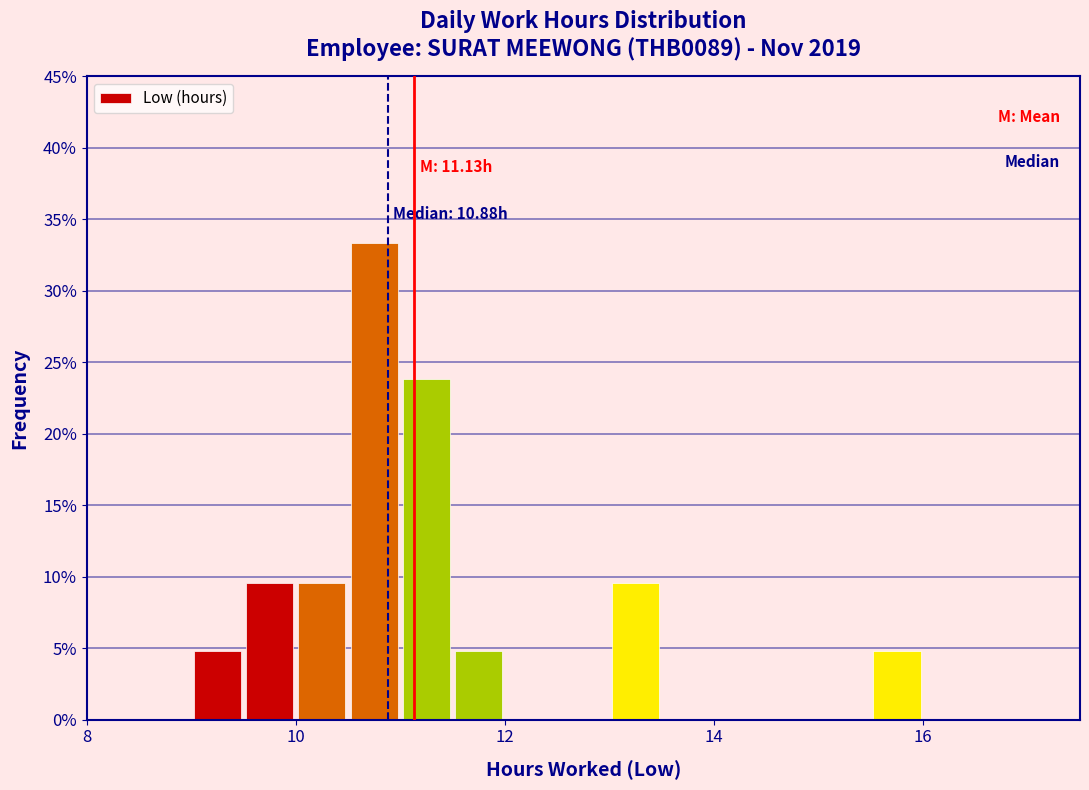

Around what value on the x-axis is the tallest bar? Give the approximate position of its centre, as read against the axis.

10.8